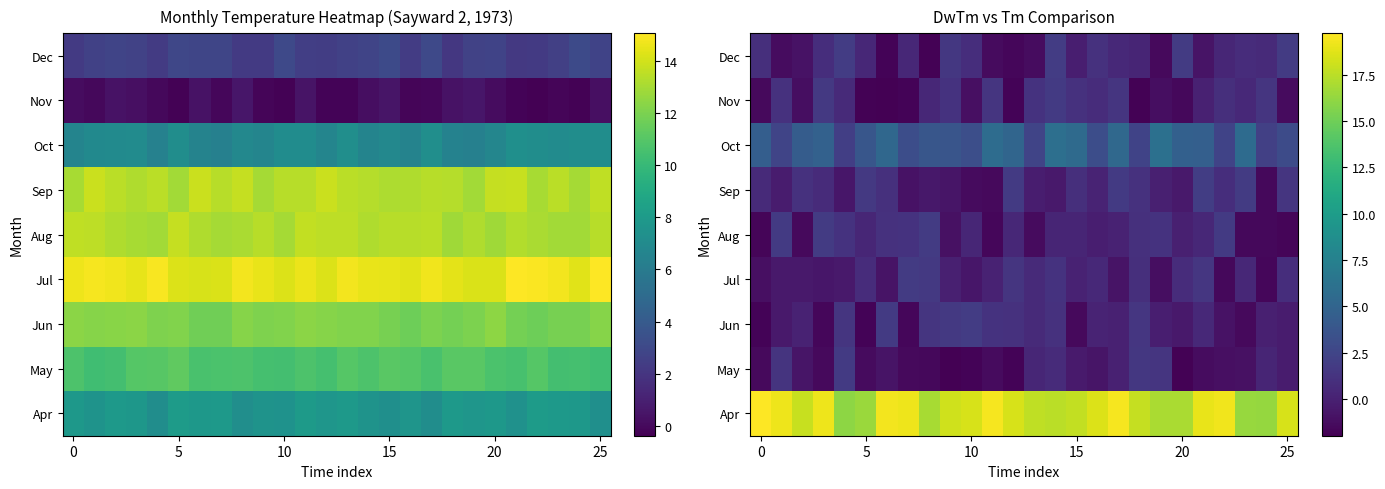

Where is Aug nearest to the value 0?

20